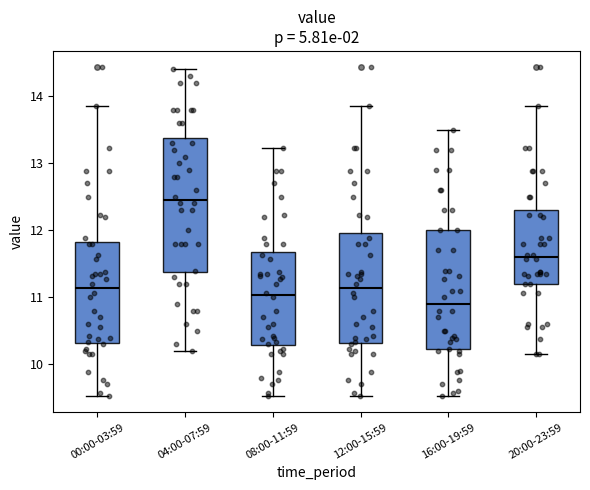

Where is the lower edge of the box for 20:00-23:59 on the y-axis? The values are not printed on the chart, so give them approximately, as read against the axis.

11.2